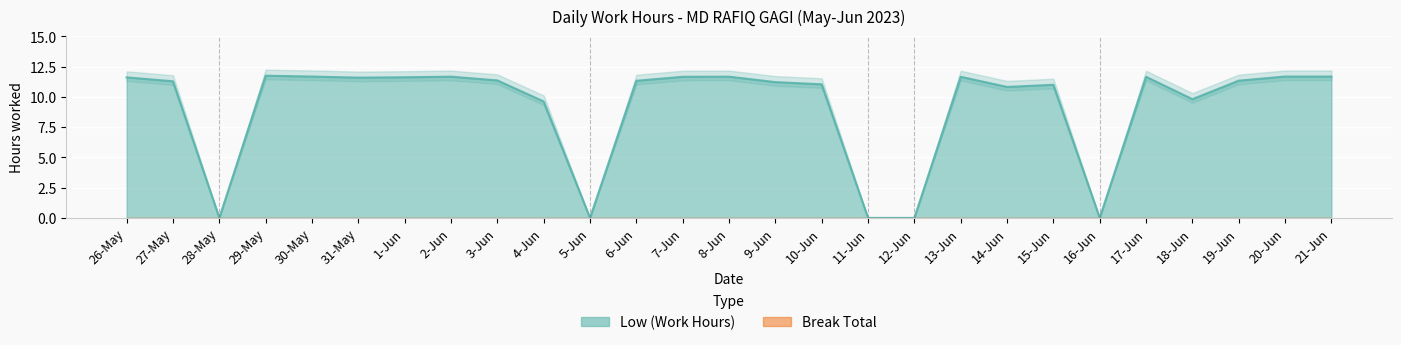

Which has a higher value, 1-Jun or 16-Jun?

1-Jun